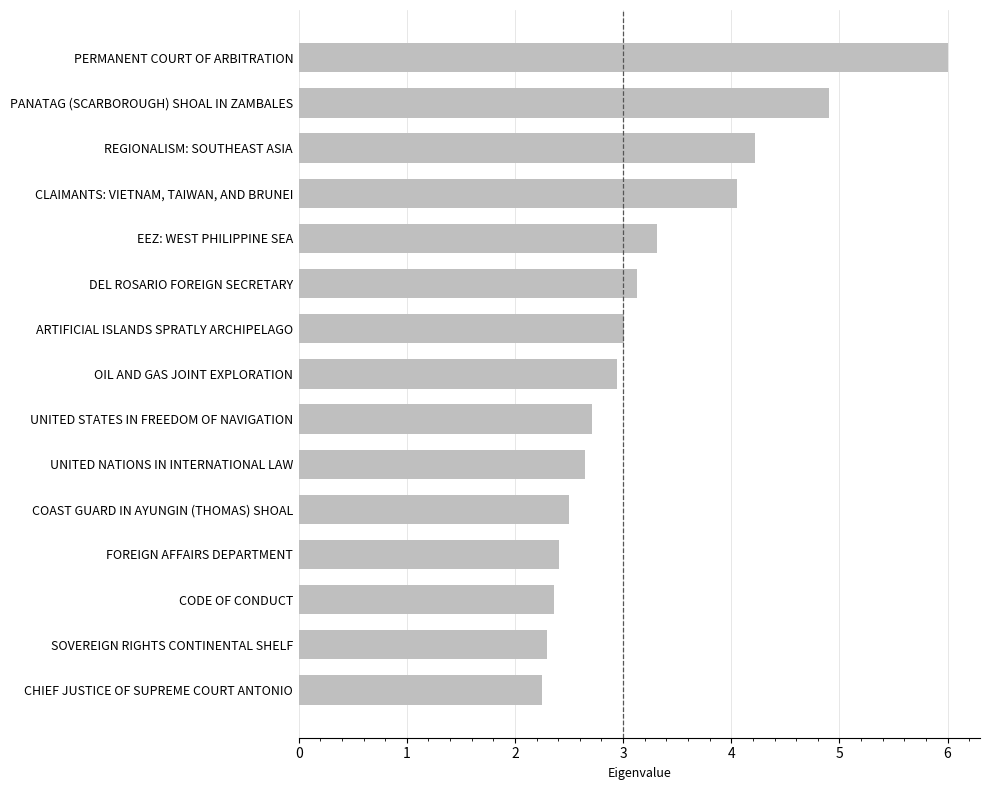

What is the maximum value shown in the chart?

6.0